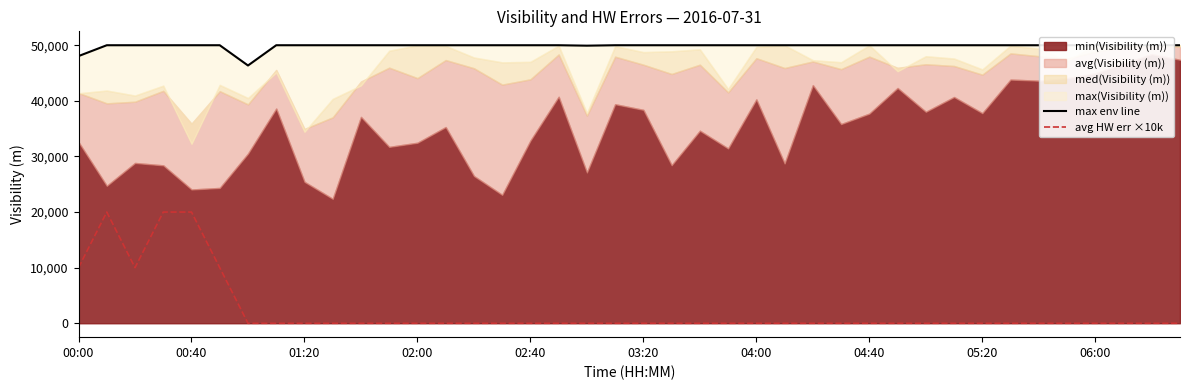

In avg(HW err(1)/warn(2) (#)) ×10k, how many points are lower than both neighbors (excluding endpoints)?

1